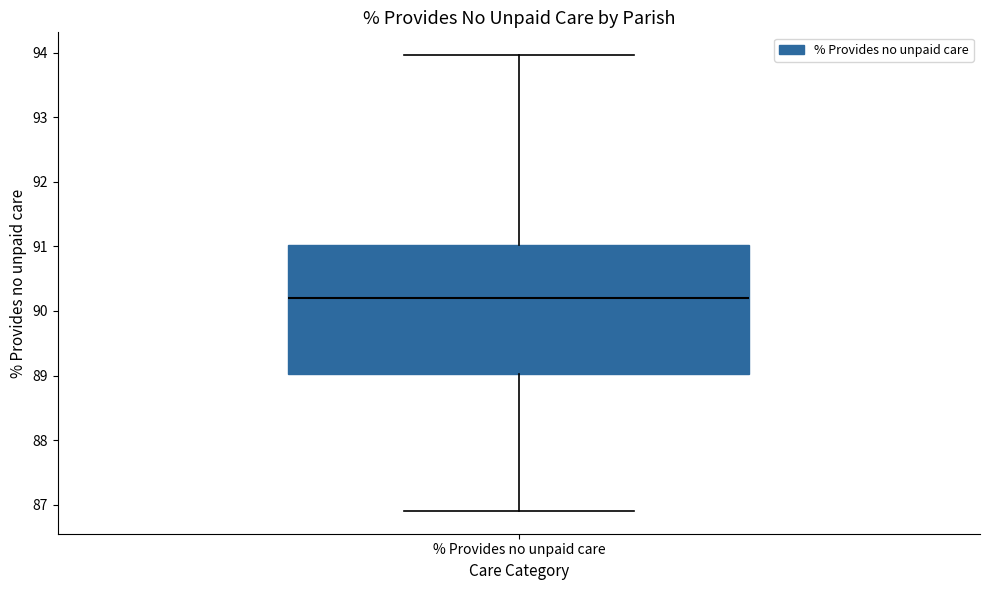

Where does the upper whisker of the box for % Provides no unpaid care end on the y-axis? The values are not printed on the chart, so give them approximately, as read against the axis.

94.0